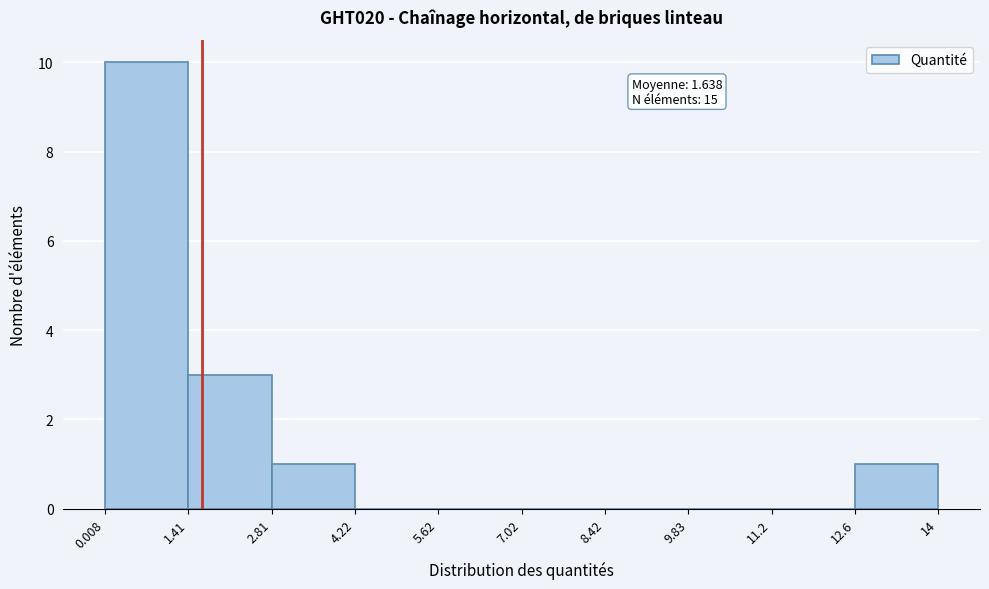

Which range on the x-axis has the tallest bar?

0.008 to 1.41